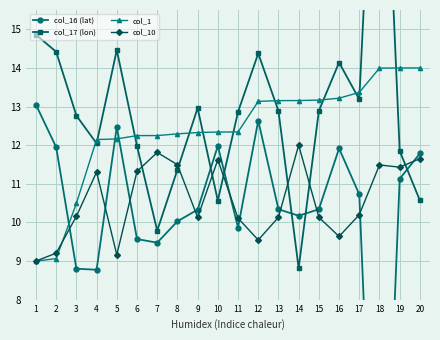

Between which two adjacent categories do col_10 and col_1 first intersect?

2 and 3